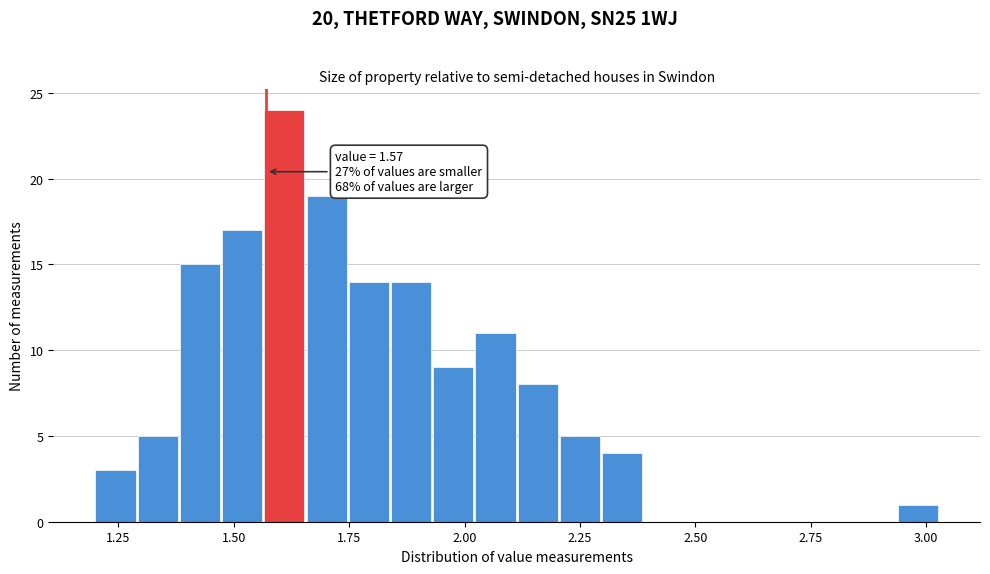

Around what value on the x-axis is the tallest bar? Give the approximate position of its centre, as read against the axis.

1.60